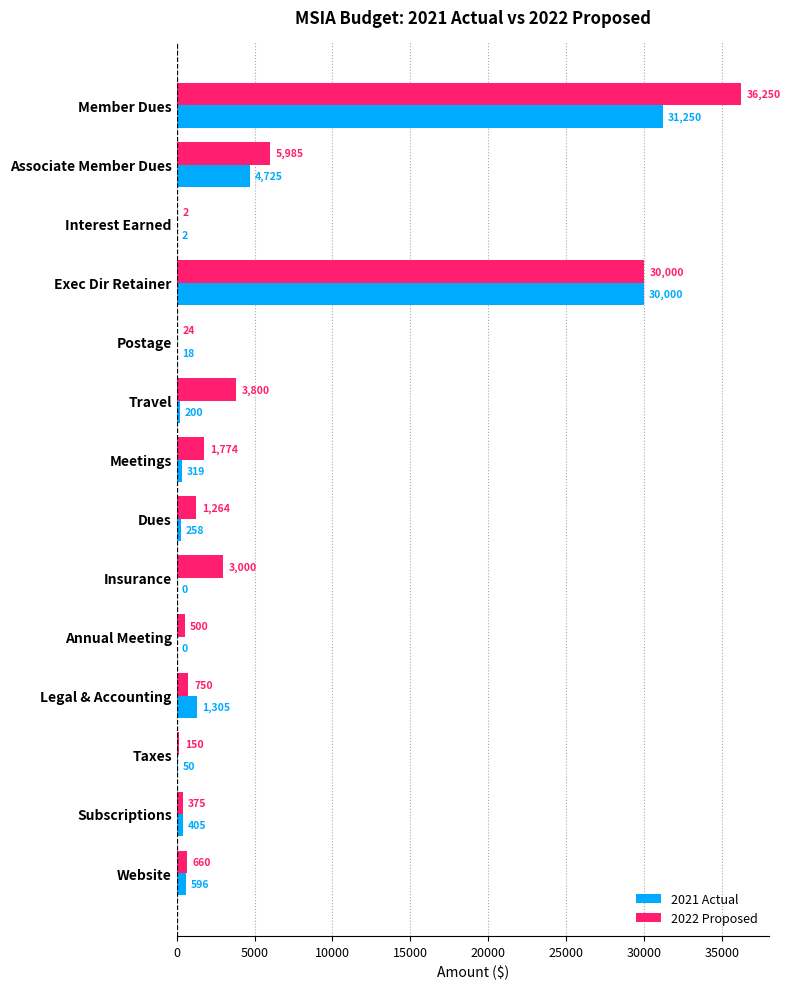

What is the sum of all 2022 Proposed values?

84534.0